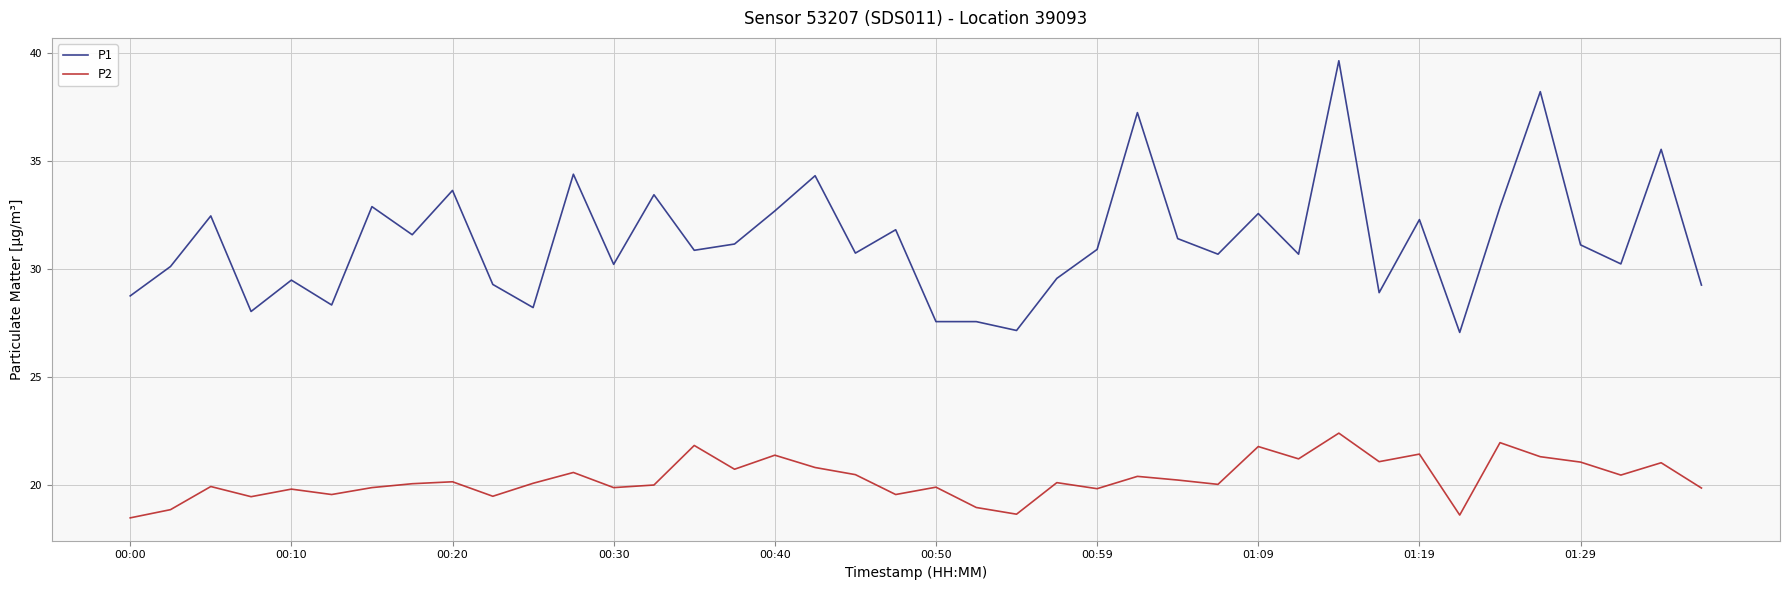

What is the average value of the P2 series?

20.3